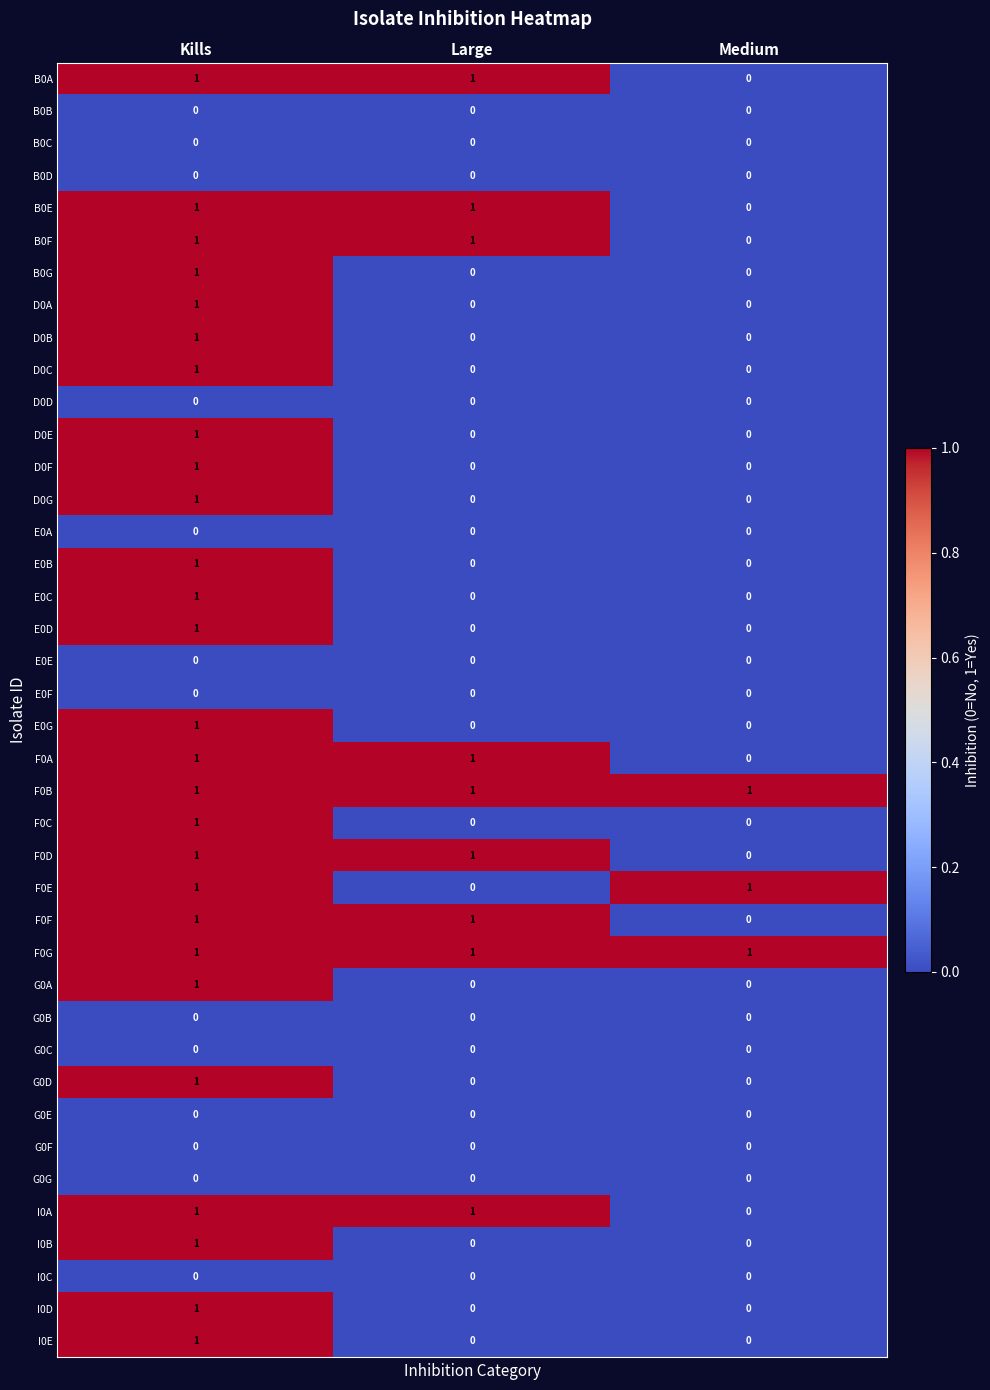

The I0D series shows 0 at Large. True or false?

True